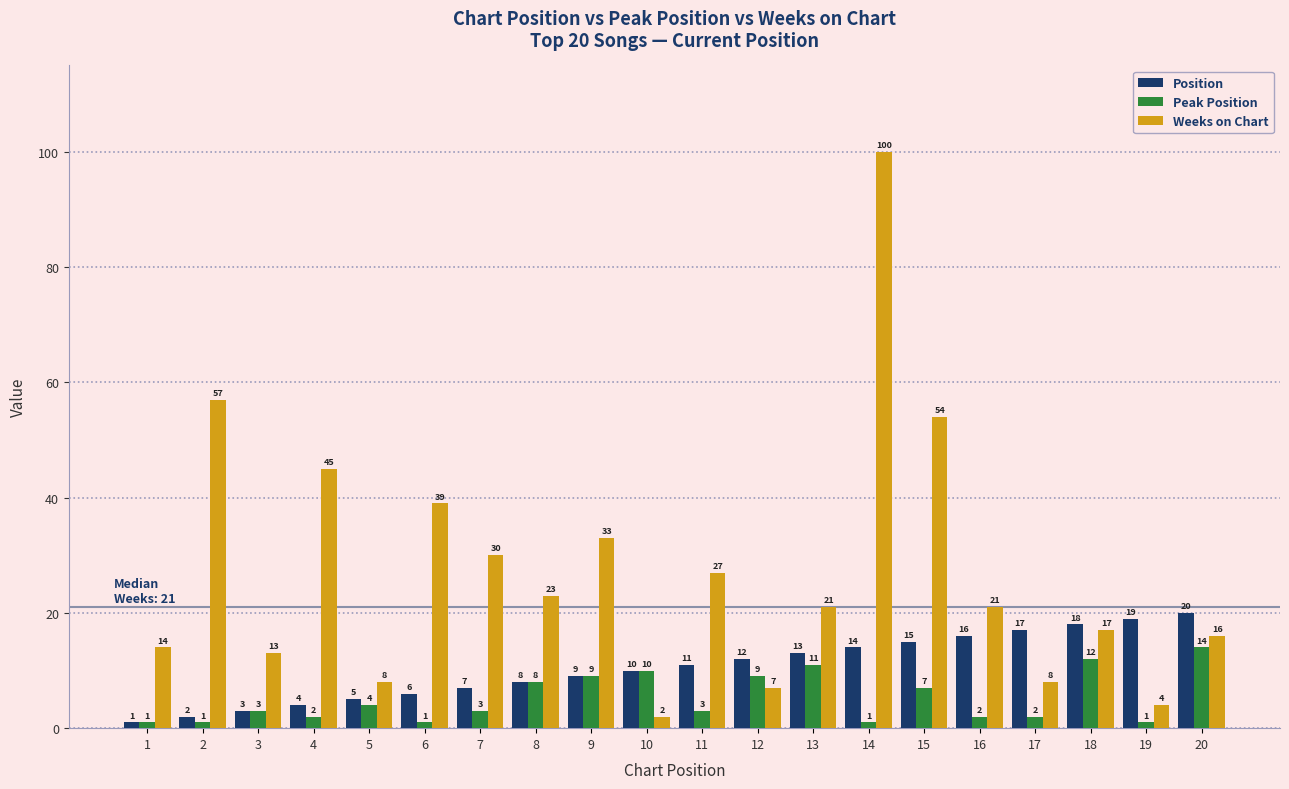

Reading left to right, list all the values displayed in this chart.

Position: 1	2	3	4	5	6	7	8	9	10	11	12	13	14	15	16	17	18	19	20
Peak Position: 1	1	3	2	4	1	3	8	9	10	3	9	11	1	7	2	2	12	1	14
Weeks on Chart: 14	57	13	45	8	39	30	23	33	2	27	7	21	100	54	21	8	17	4	16